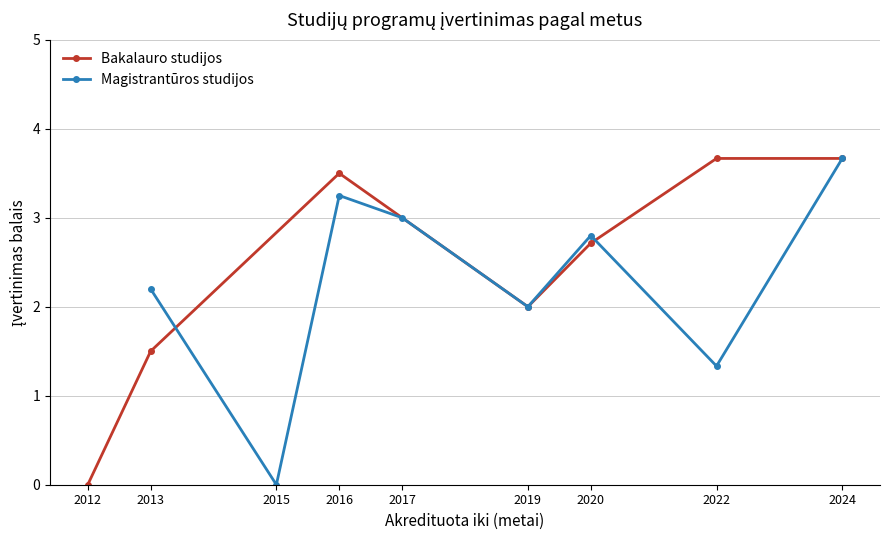

Where is Bakalauro studijos nearest to the value 1?

2013